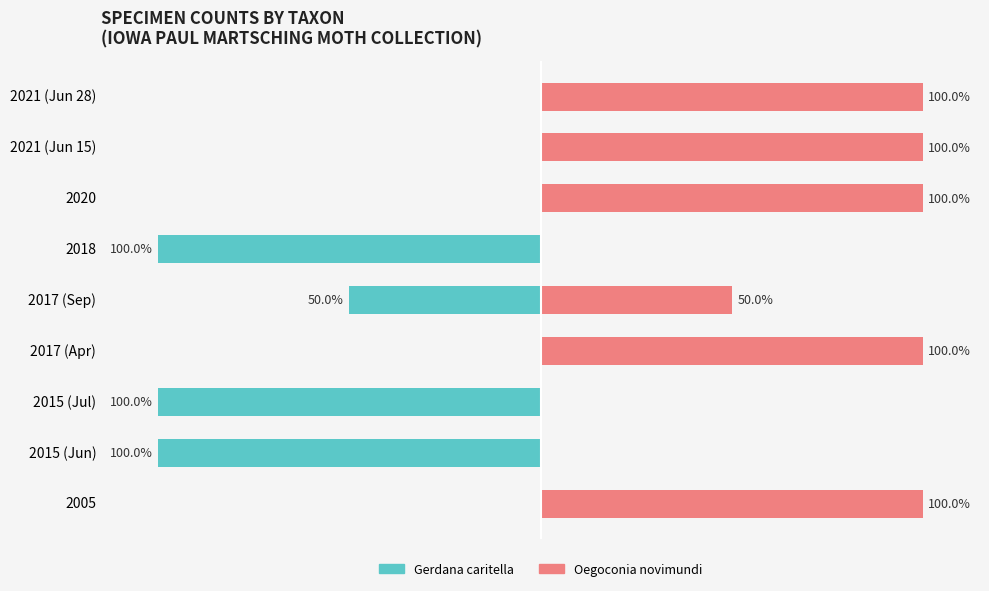

How many series are shown in this chart?

2